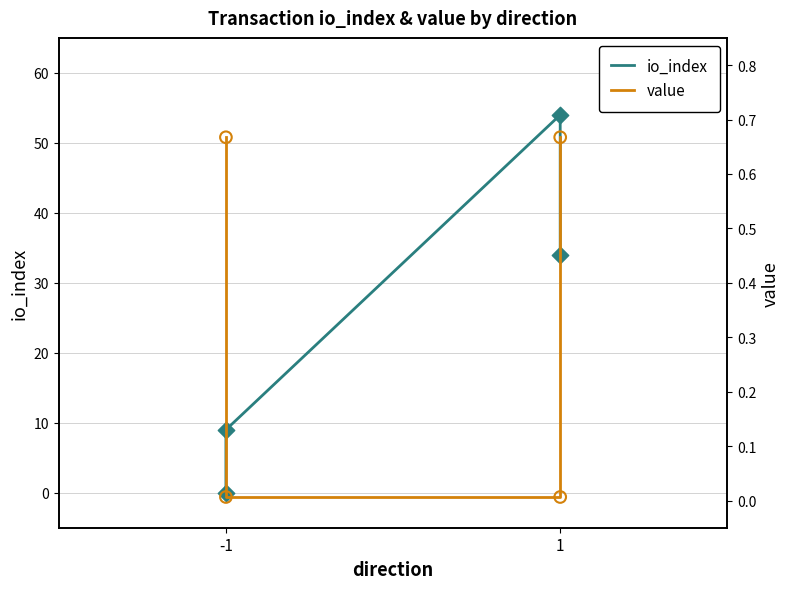

Which series reaches the maximum Y coordinate?

io_index